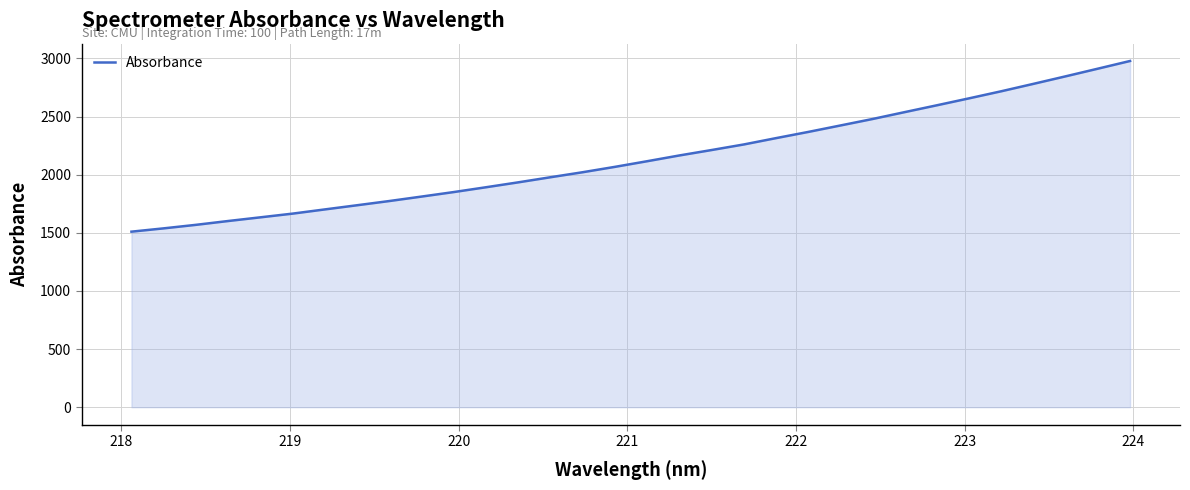

What is the difference between the maximum and minimum values?

1467.9